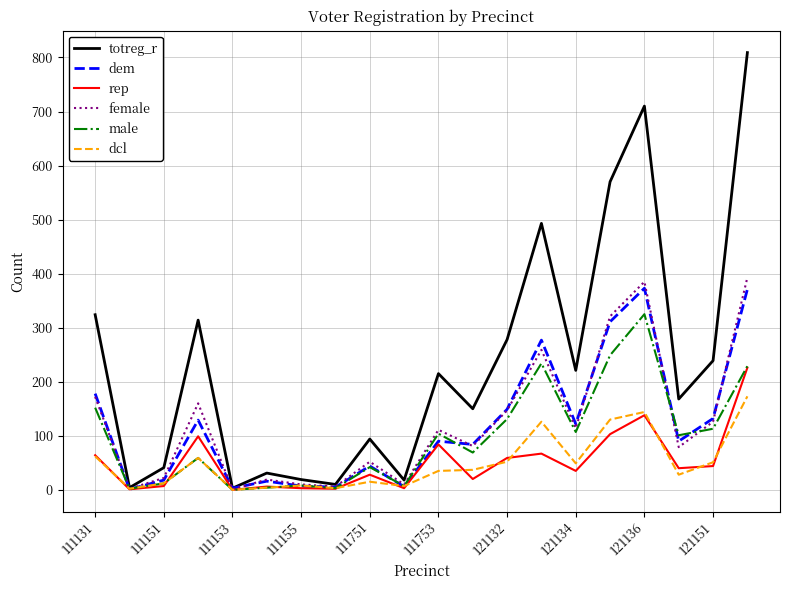

Which series has the largest range (max minus min)?

totreg_r